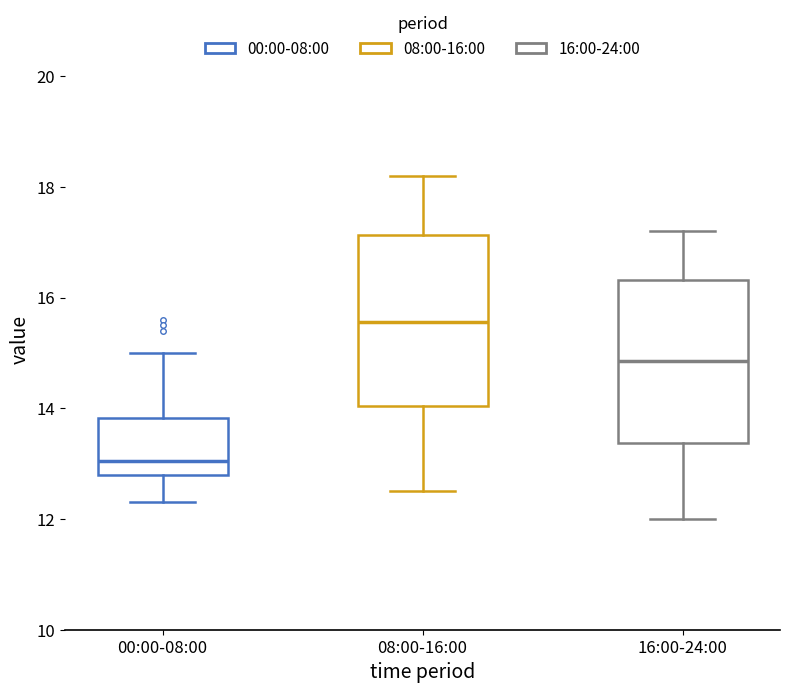

Reading left to right, read every box against the y-axis: the position of its median line, the range the box covers, and the ends of its whiskers. The values are not printed on the chart, so give them approximately, as read against the axis.

00:00-08:00: median 13.0, box 12.8 to 13.8, whiskers 12.4 to 15.0
08:00-16:00: median 15.6, box 14.0 to 17.2, whiskers 12.6 to 18.2
16:00-24:00: median 14.8, box 13.4 to 16.4, whiskers 12.0 to 17.2